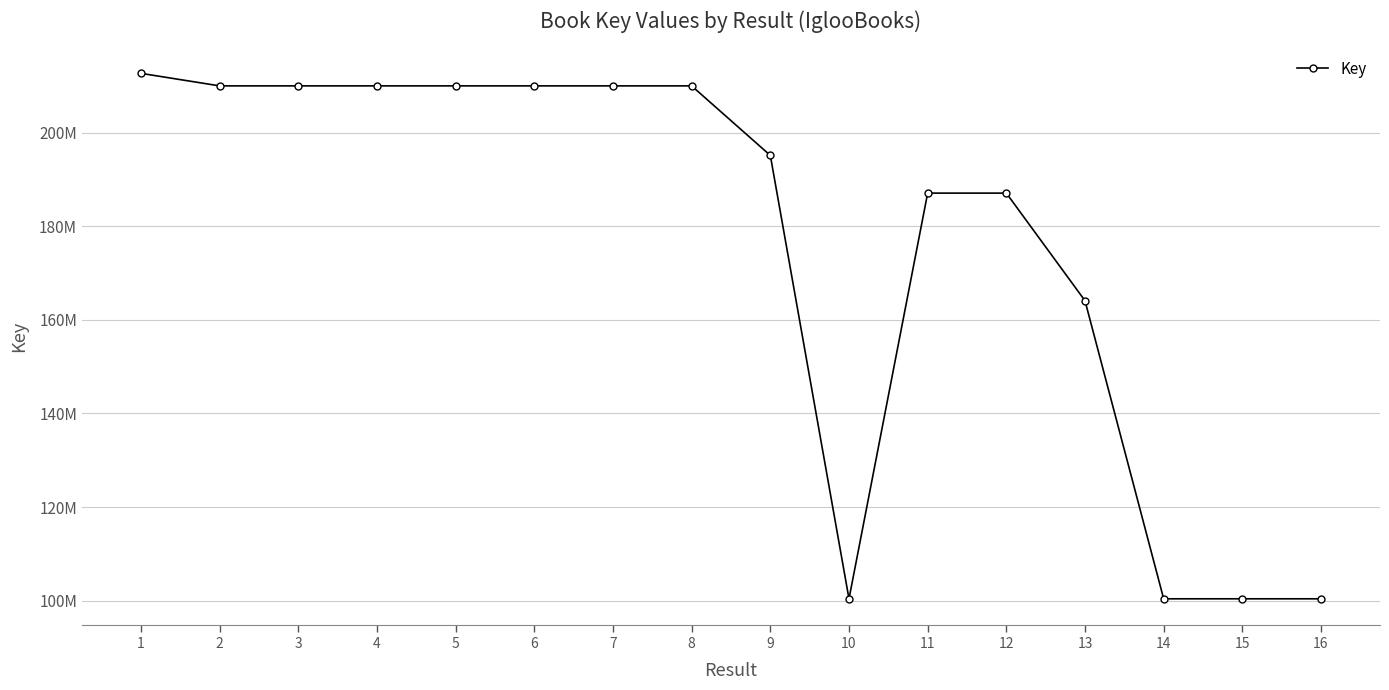

What is the greatest value displayed?

212632402